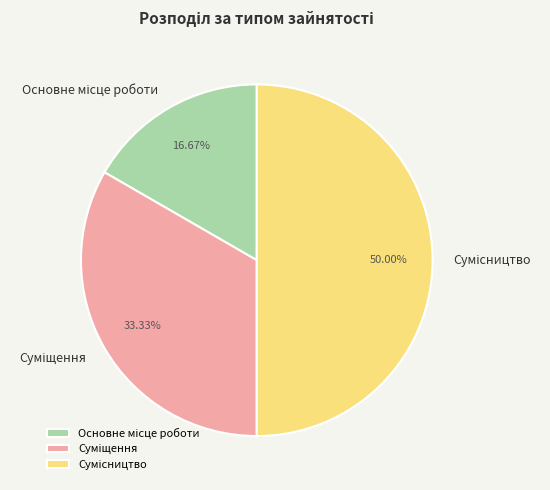

What is the ratio of the value at Сумісництво to the value at Основне місце роботи?

3.0